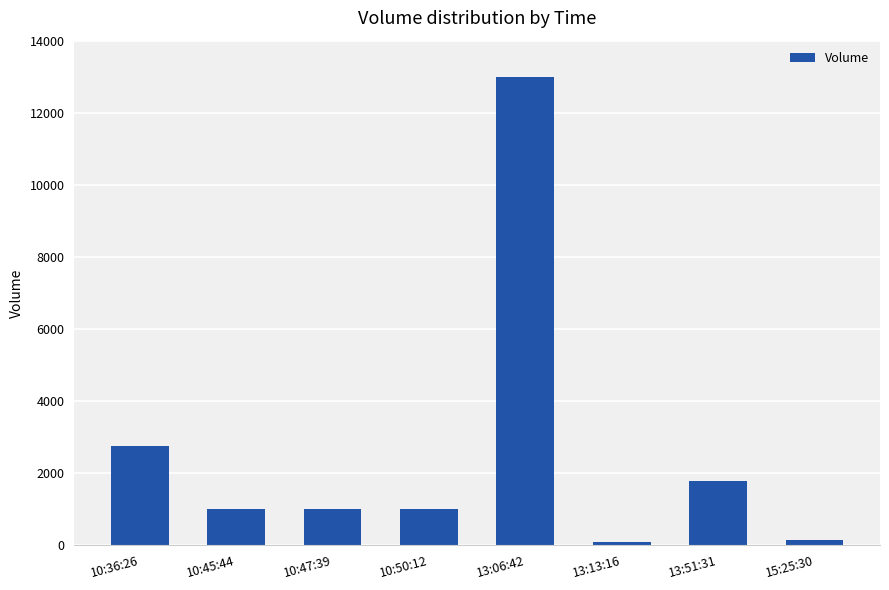

What is the average value?

2595